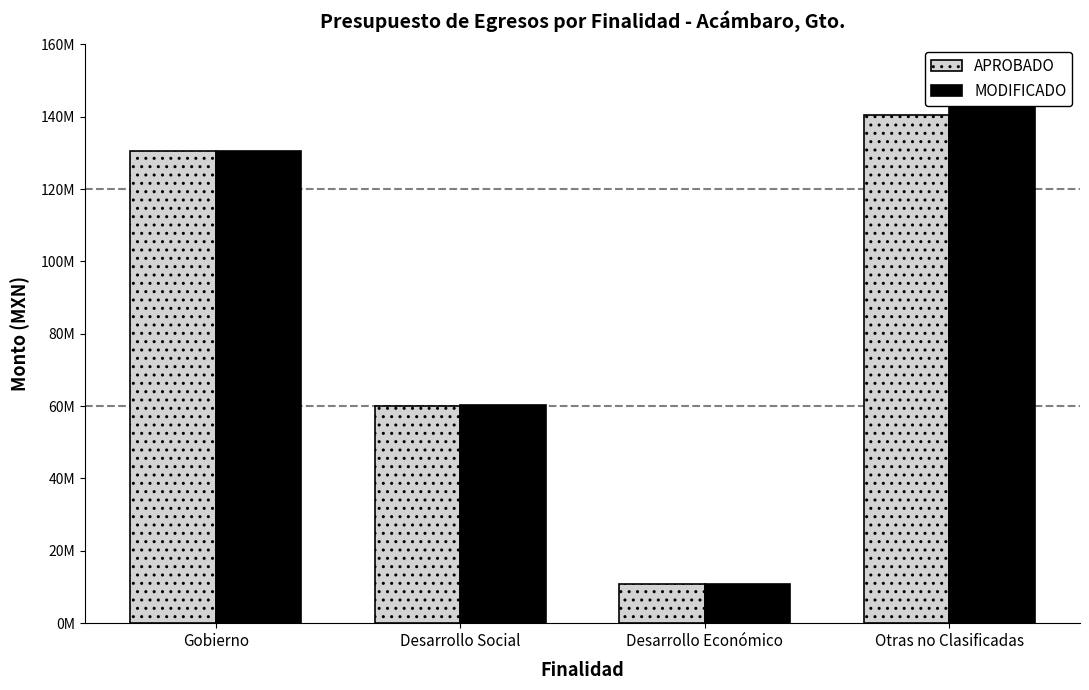

What is the spread (max minus min) of values at Otras no Clasificadas?

3587111.0